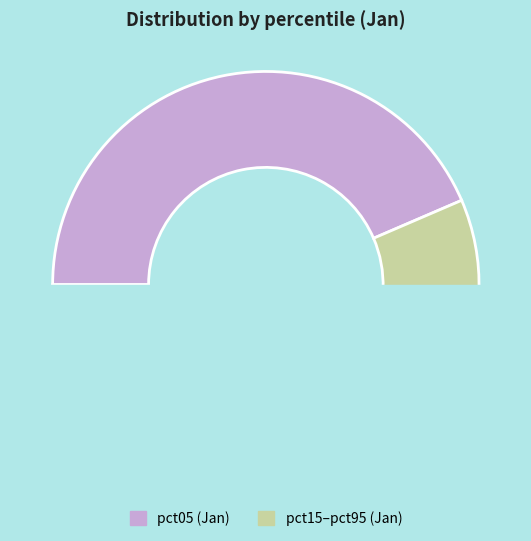

True or false: pct35 accounts for 17% of the total.

False